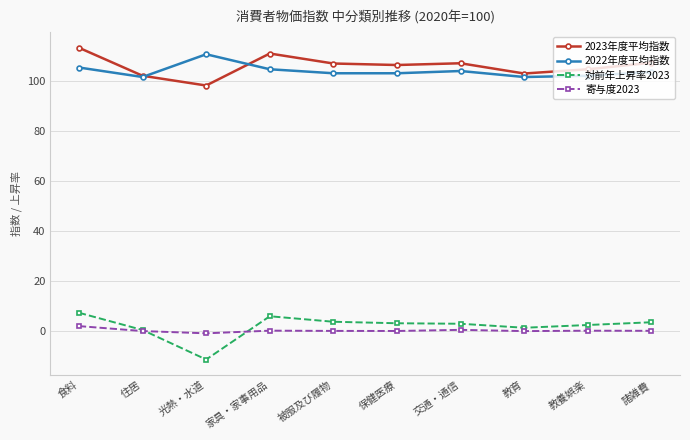

What is the label of the 9th point from the right?

住居